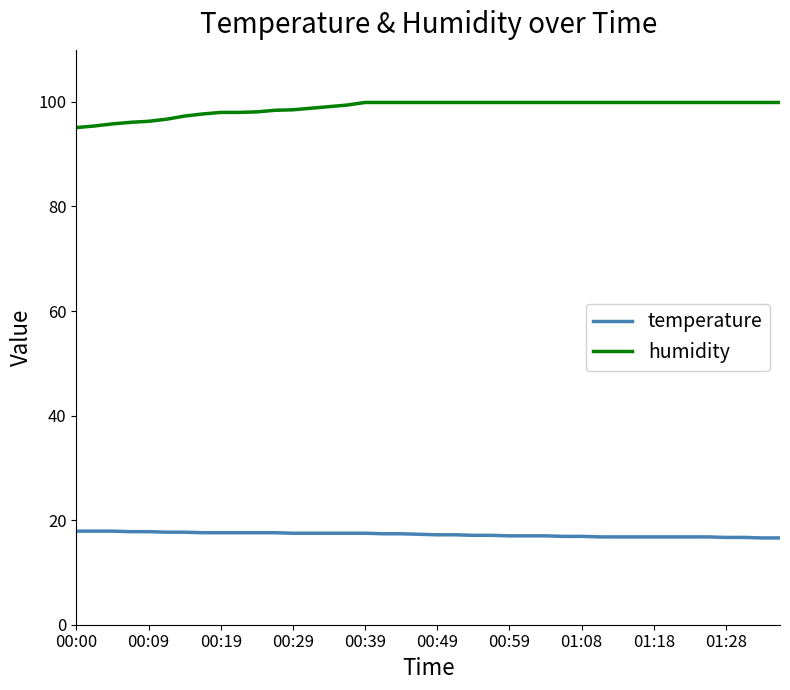

What is the difference between the maximum and minimum values in the humidity series?

4.8